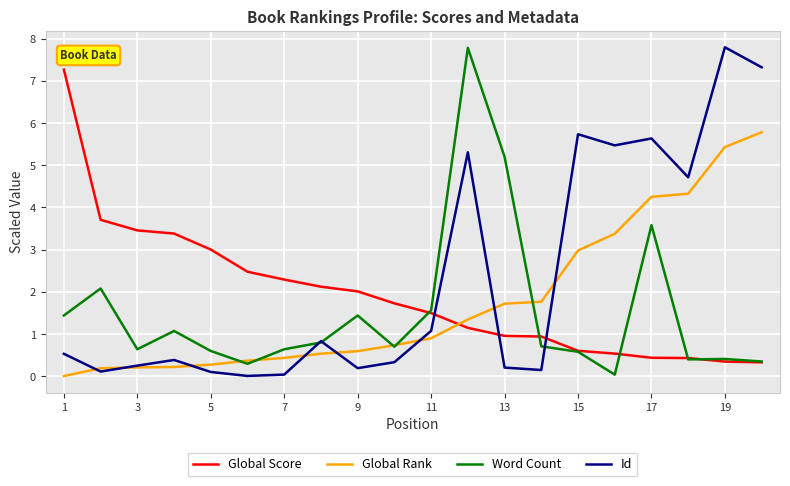

Which series ends up on top after the final intersection of Global Score and Global Rank?

Global Rank